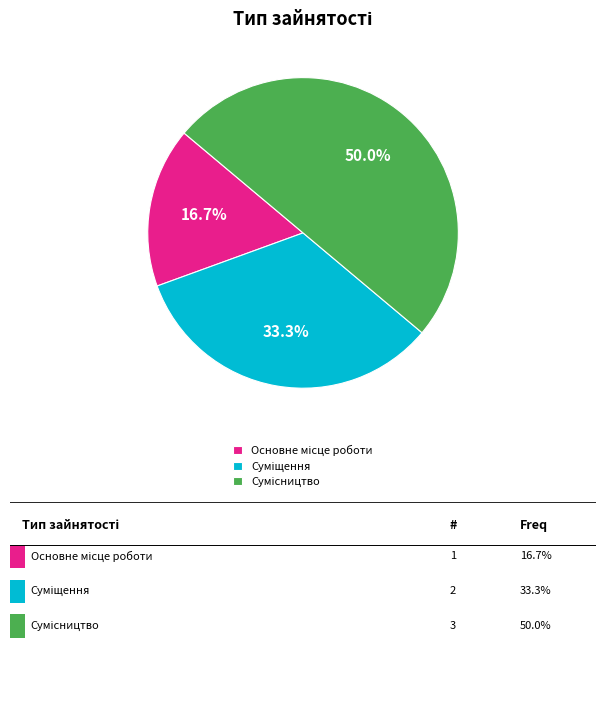

How many slices are in this pie chart?

3